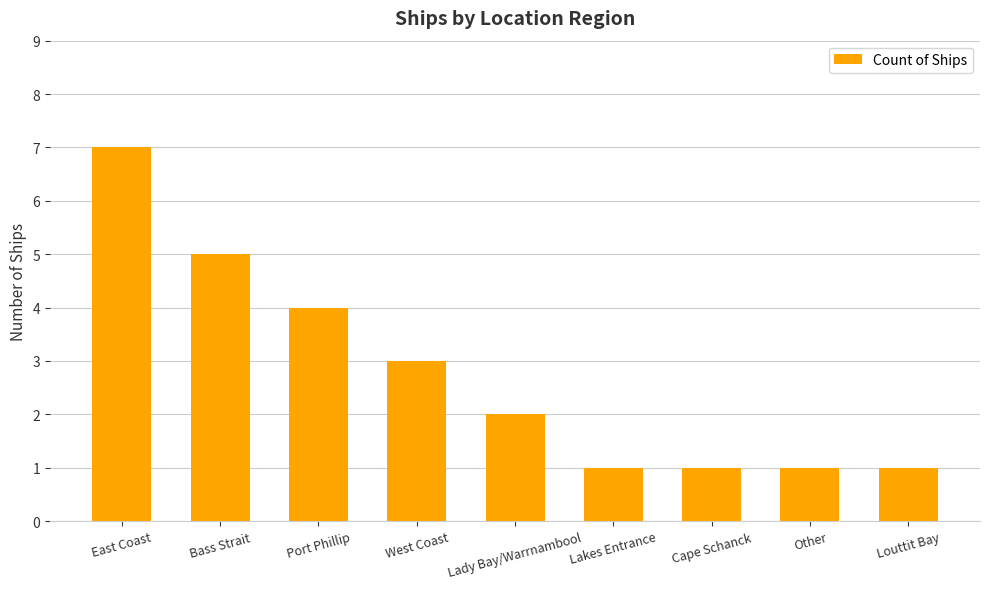

What is the value of the 8th bar from the left?

1